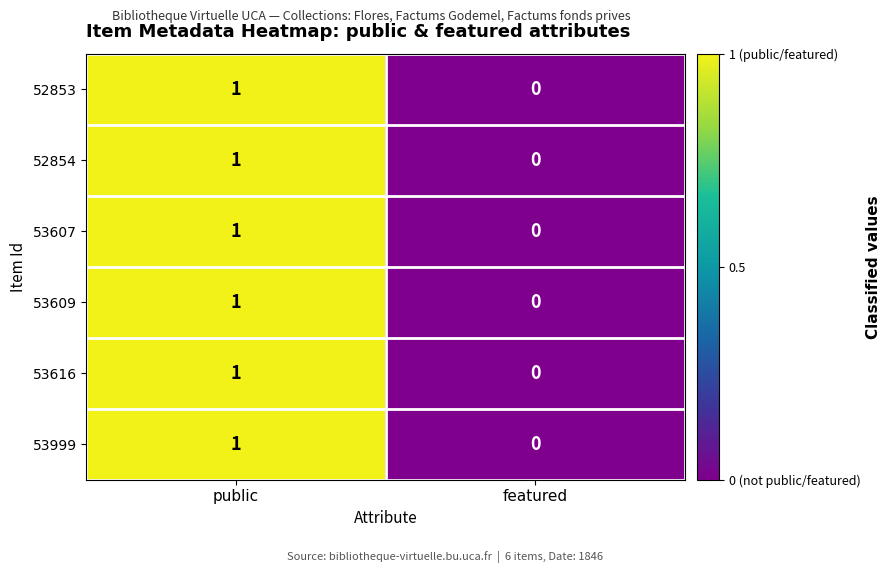

How many series are shown in this chart?

6